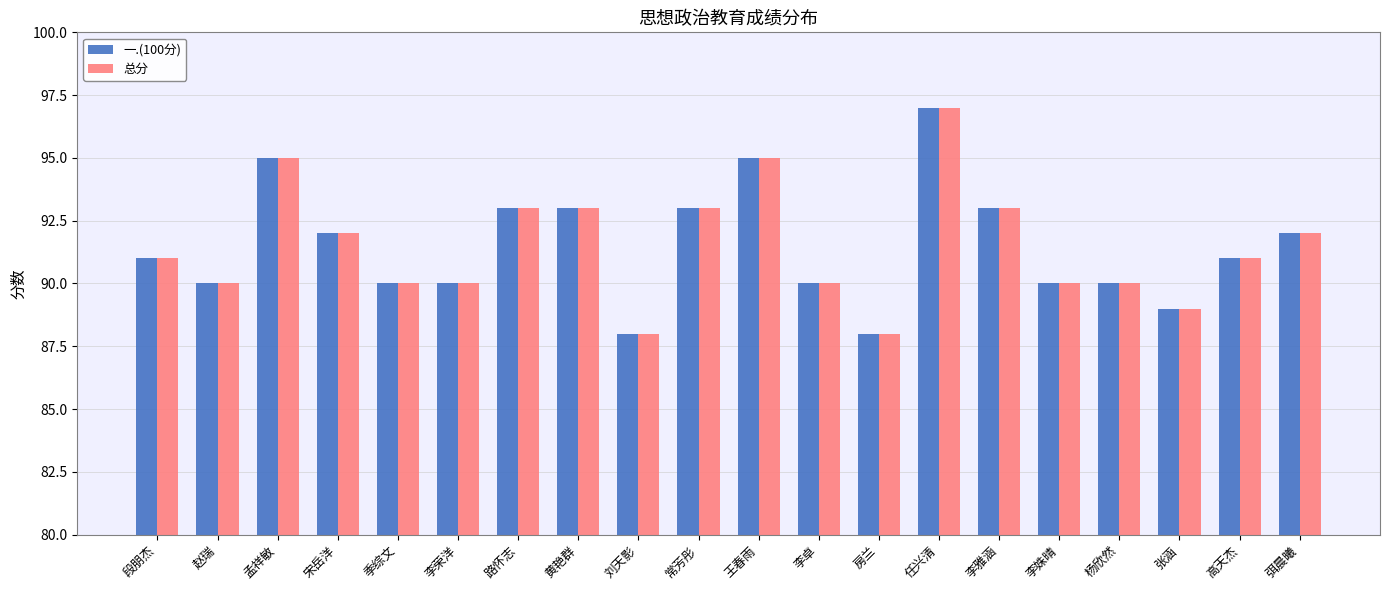

How many series are shown in this chart?

2